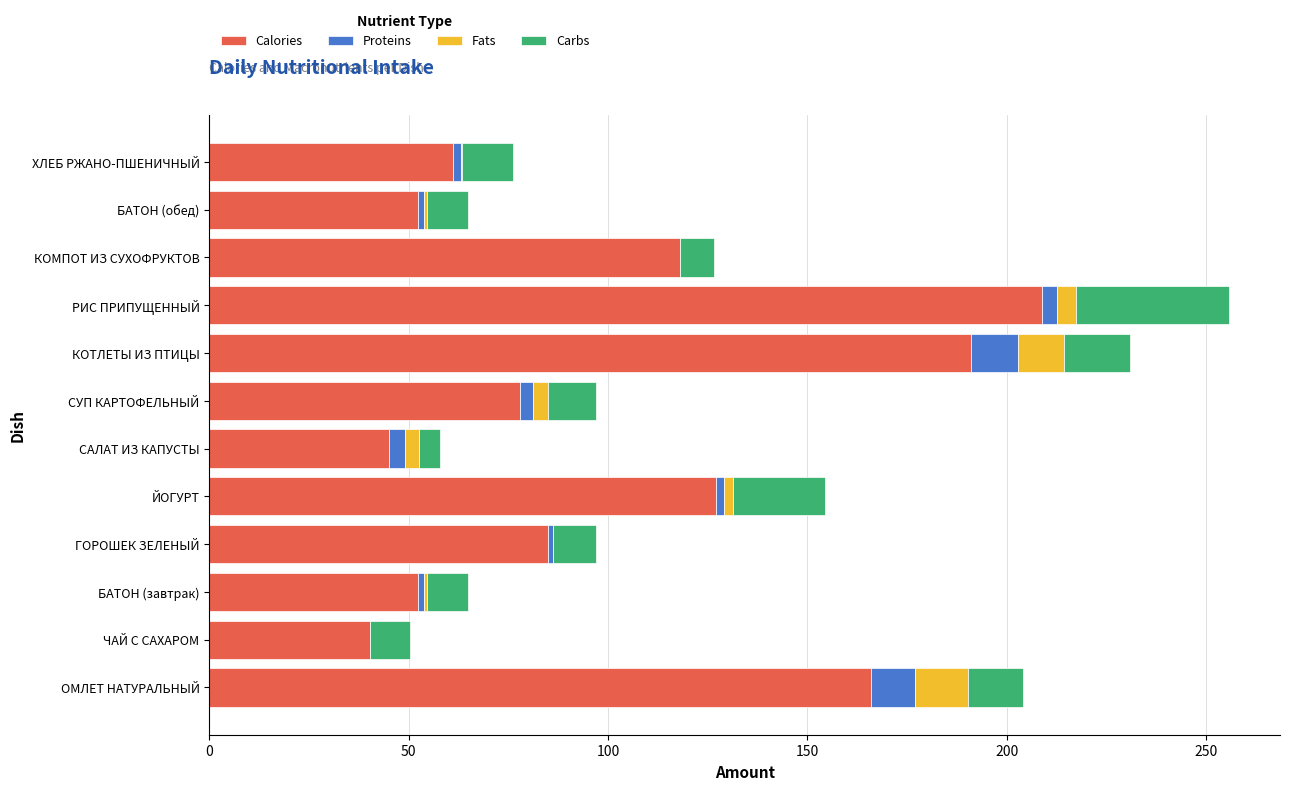

Is it true that Calories equals 127.0 at ЙОГУРТ?

True